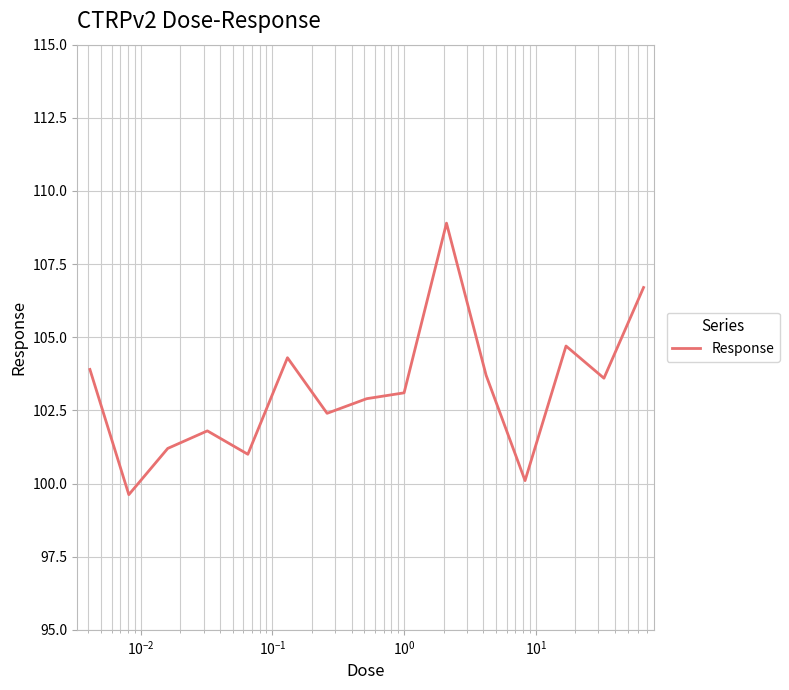

What is the greatest value displayed?

108.9